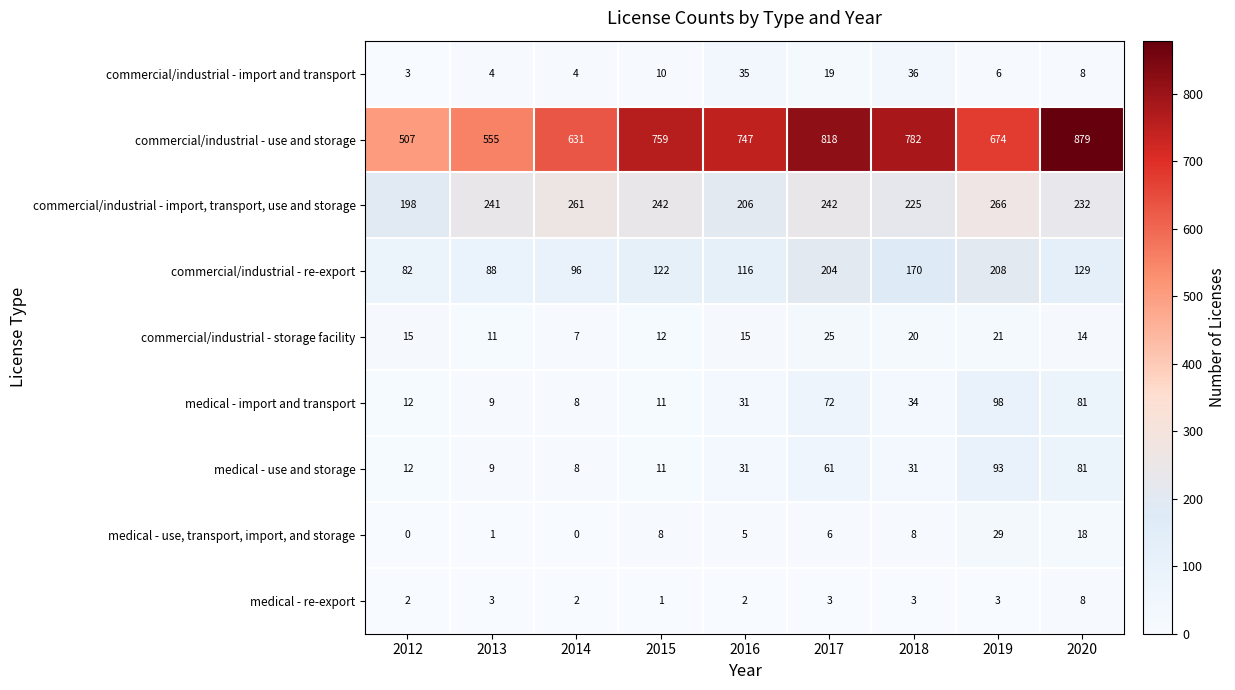

At how many categories does at least one series exceed 628?

7